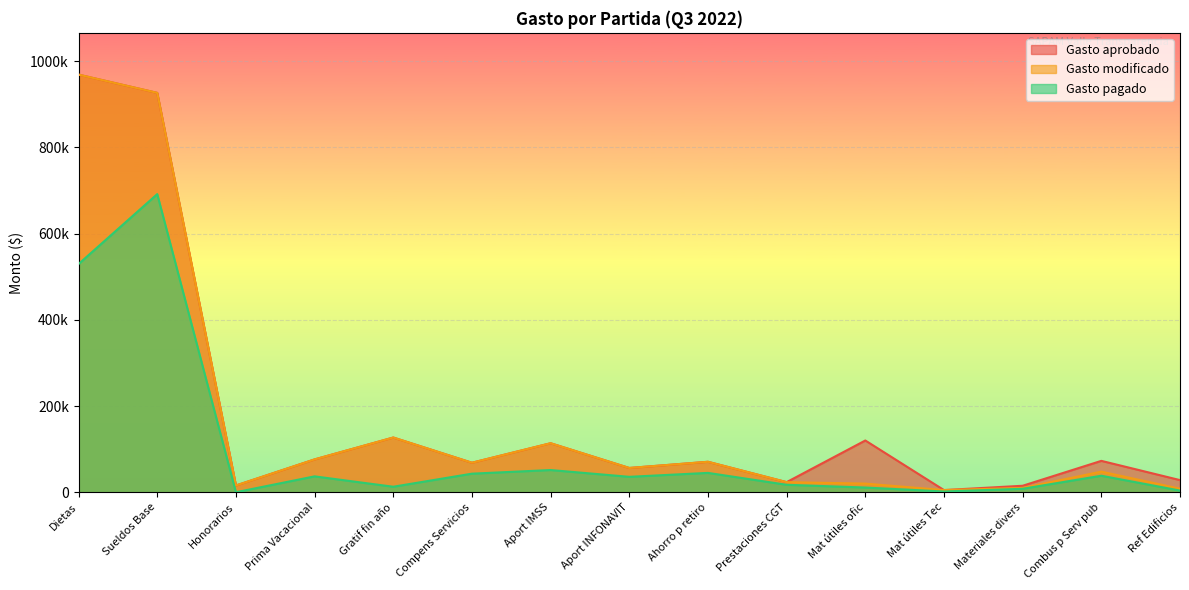

What is the average value of the Gasto aprobado series?

179121.2